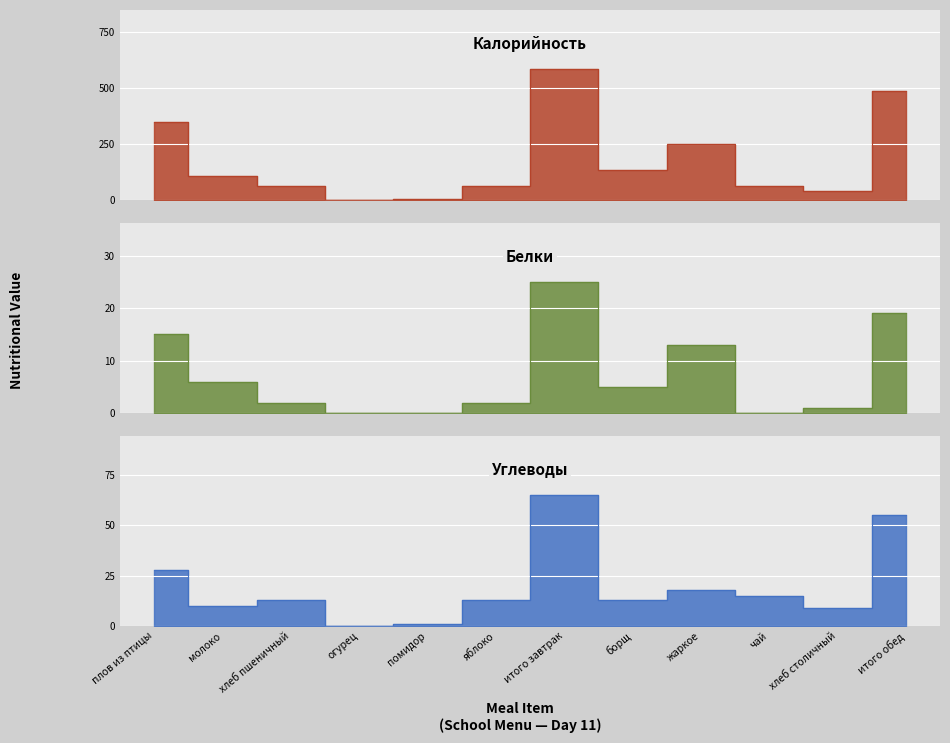

Which series has the largest total across all categories?

Калорийность